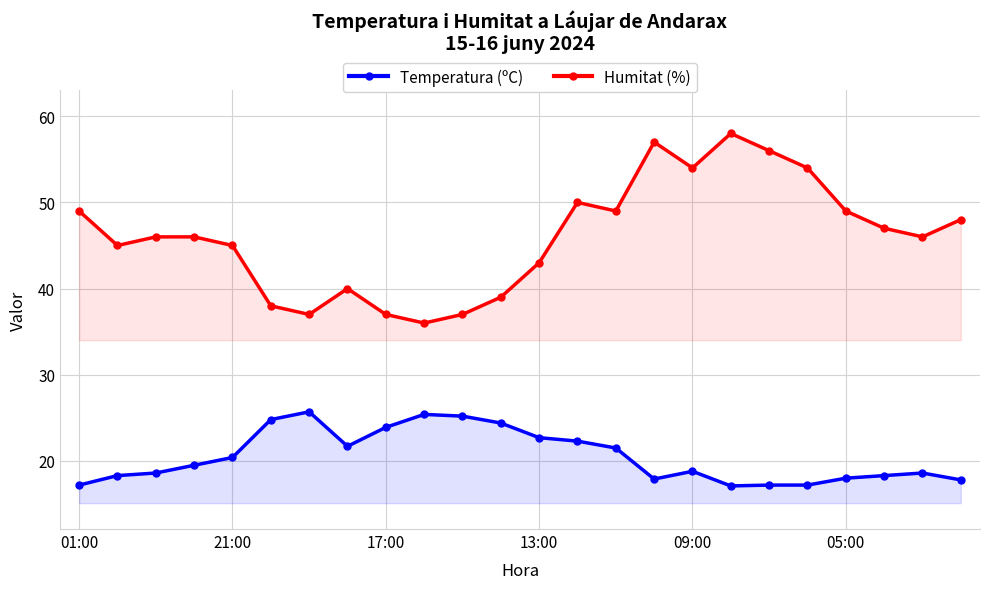

What is the greatest value displayed?

58.0